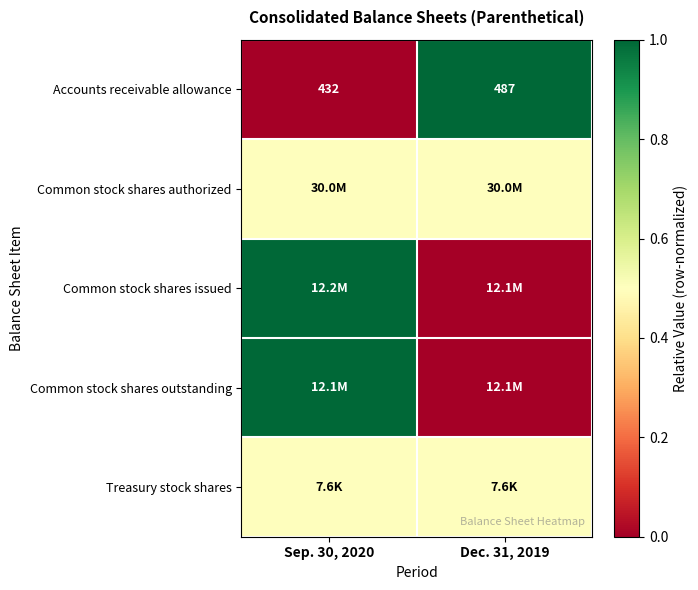

Rank the categories by Accounts receivable allowance value from highest to lowest.

Dec. 31, 2019, Sep. 30, 2020